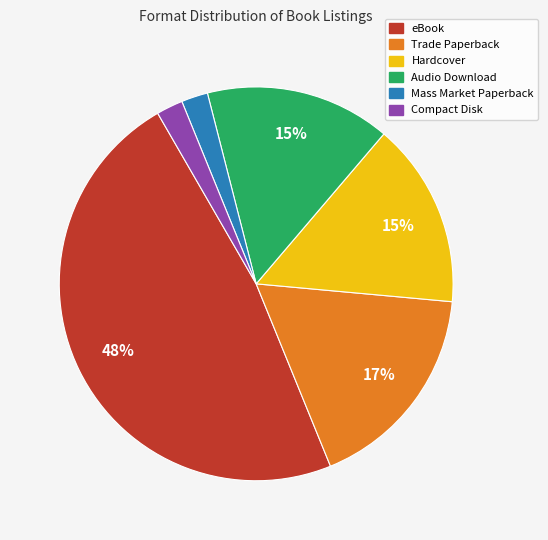

How many segments does this pie chart have?

6